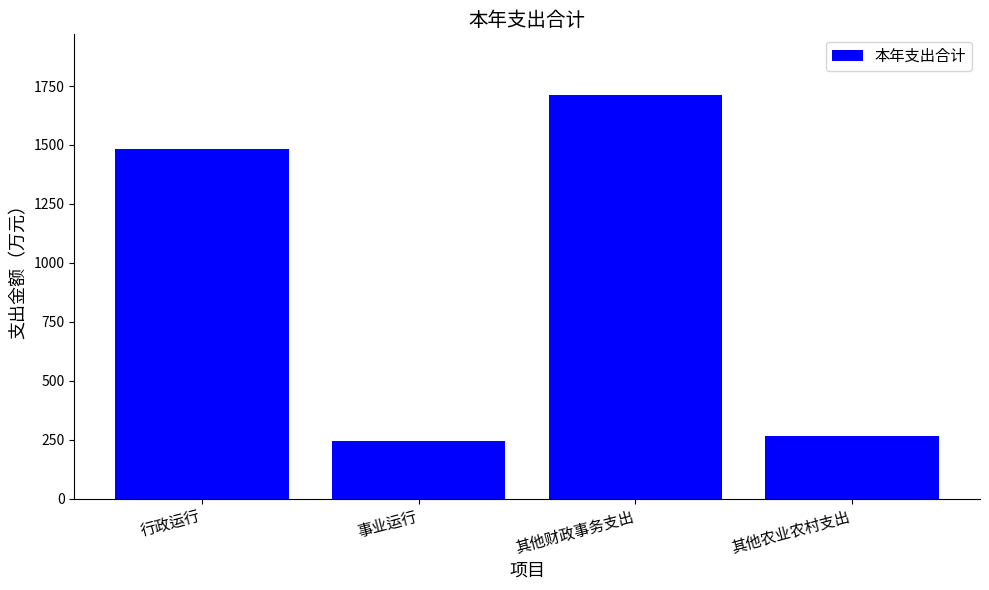

True or false: the data shows 1483.9 at 行政运行.

True